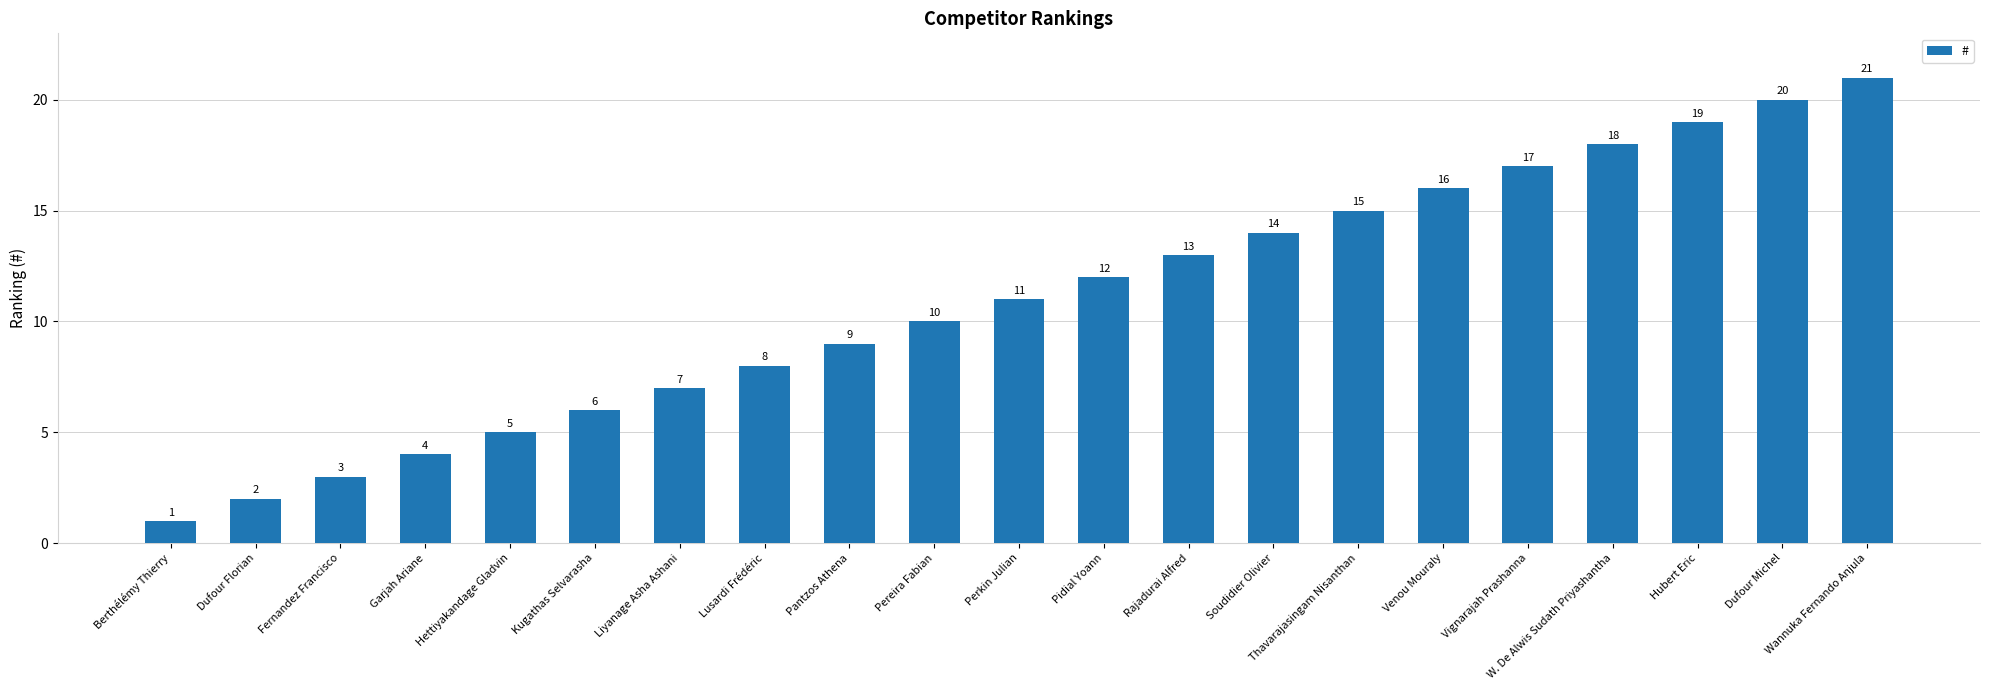

How many bars are there in total?

21